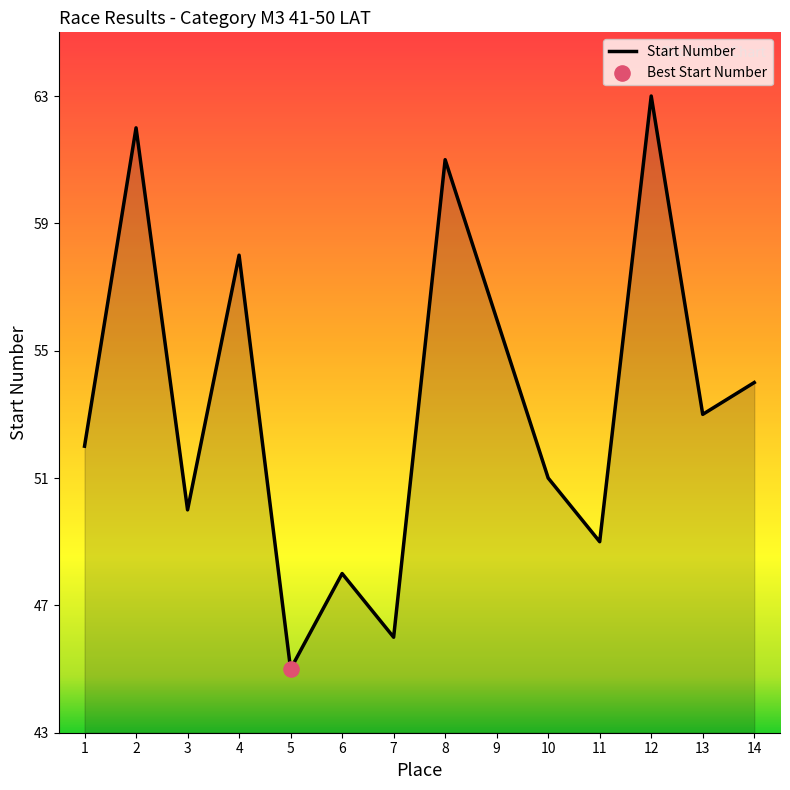

Approximately how many times larger is the value at 4 compared to 13?

1.1